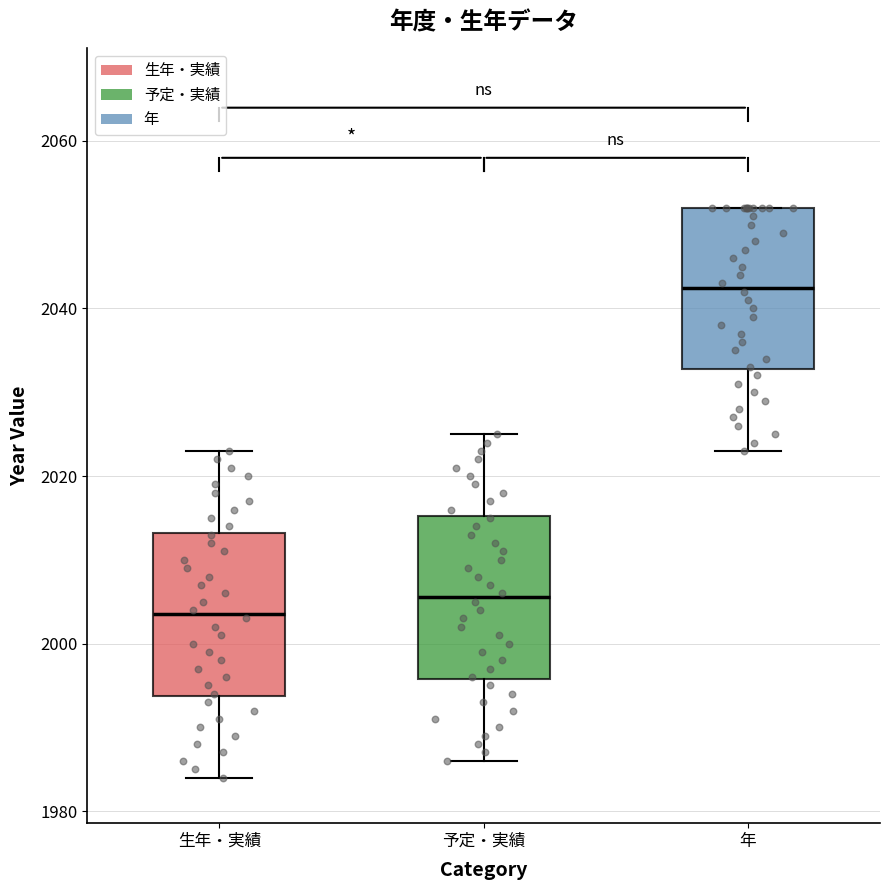

Reading left to right, read every box against the y-axis: the position of its median line, the range the box covers, and the ends of its whiskers. The values are not printed on the chart, so give them approximately, as read against the axis.

生年・実績: median 2004, box 1994 to 2014, whiskers 1984 to 2024
予定・実績: median 2006, box 1996 to 2016, whiskers 1986 to 2026
年: median 2042, box 2032 to 2052, whiskers 2024 to 2052